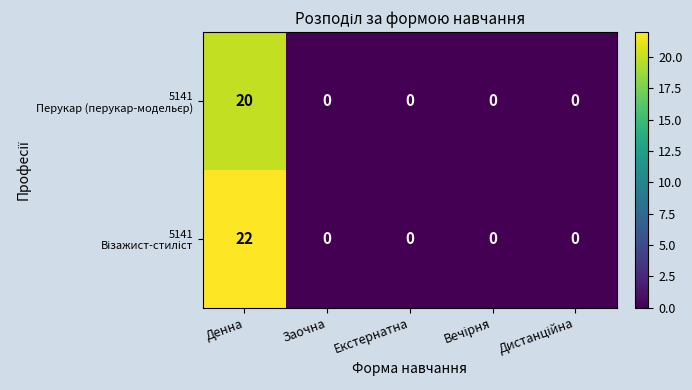

At which category is the sum across all series the highest?

Денна